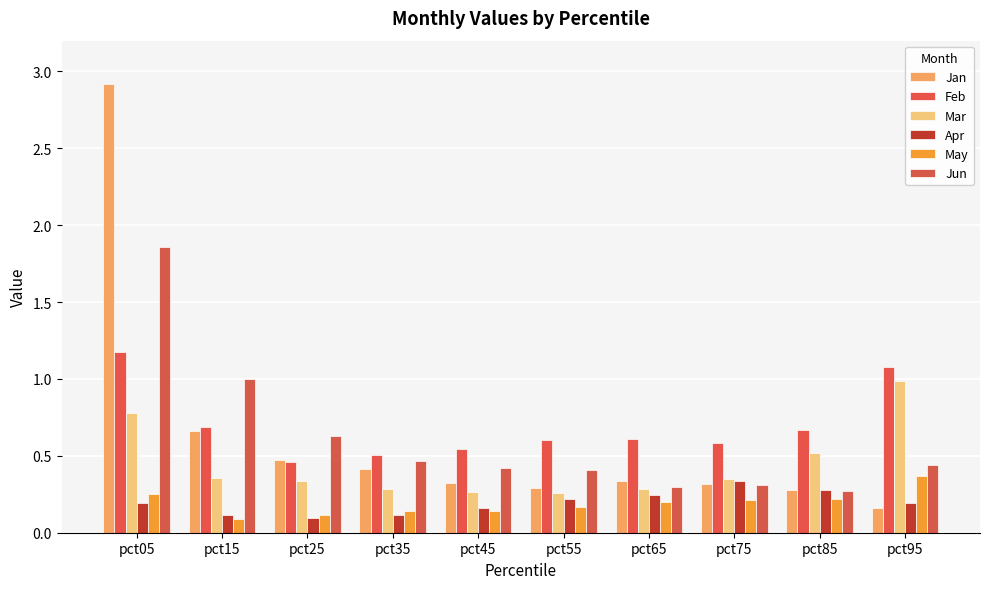

Which series has the widest spread of values?

Jan